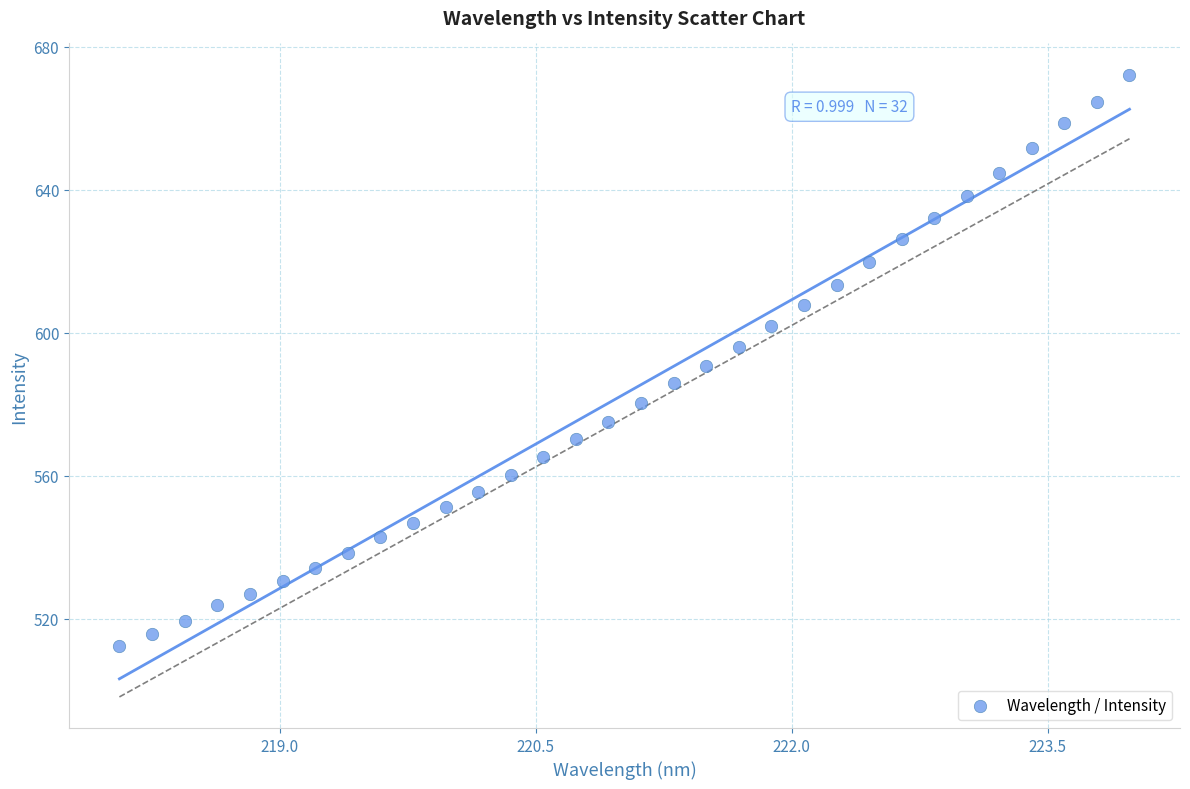

What is the range of Y values (max minus min)?

159.9